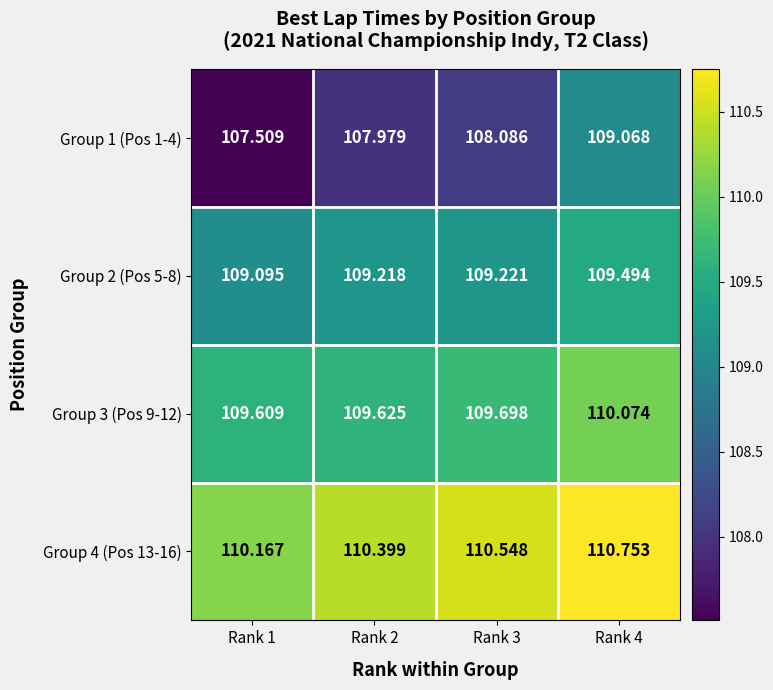

List the series in order of their peak value, highest first.

Group 4 (Pos 13-16), Group 3 (Pos 9-12), Group 2 (Pos 5-8), Group 1 (Pos 1-4)